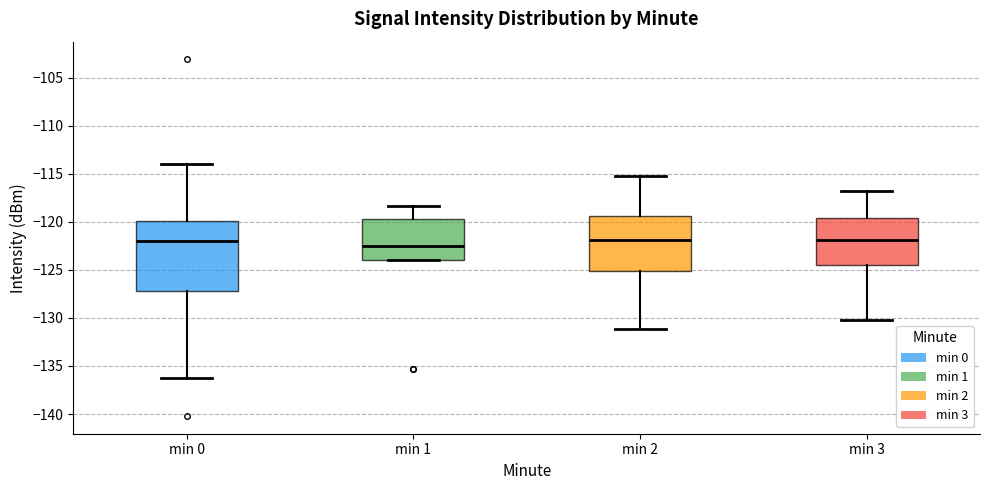

Comparing the boxes themselves (not the whiskers), which one is the tallest?

min 0